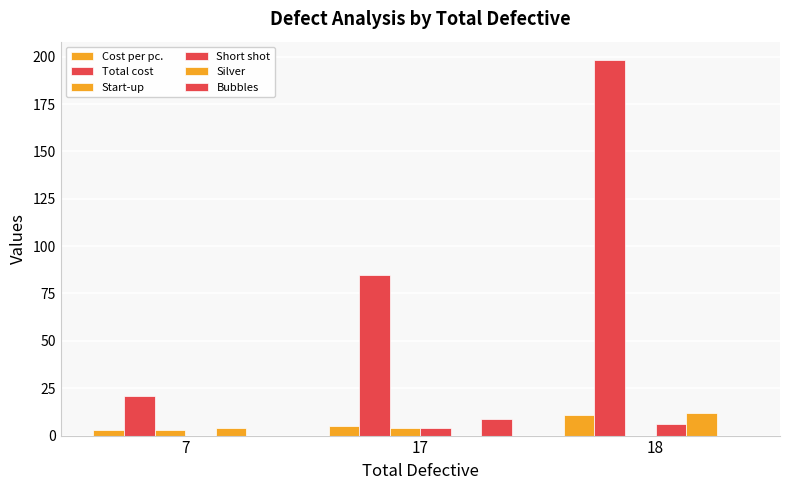

How many distinct data groups are displayed?

6